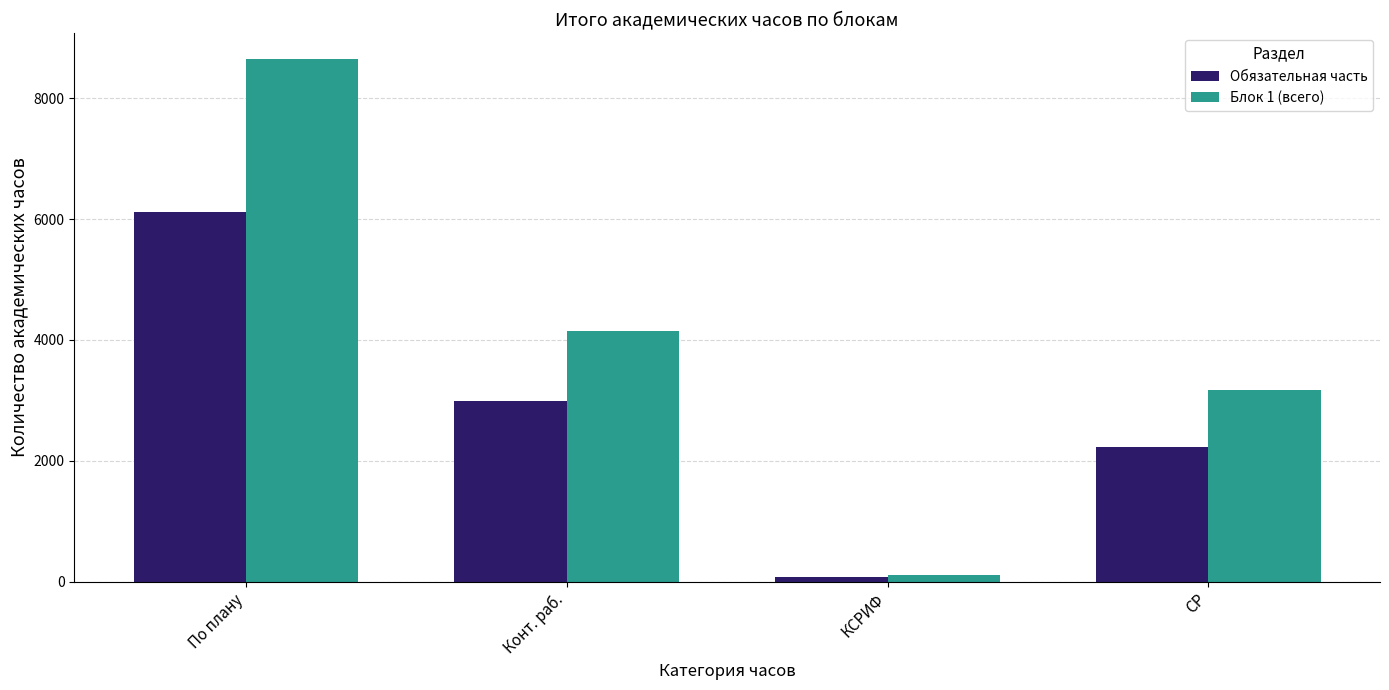

What is the sum of the Обязательная часть values at КСРИФ and СР?

2308